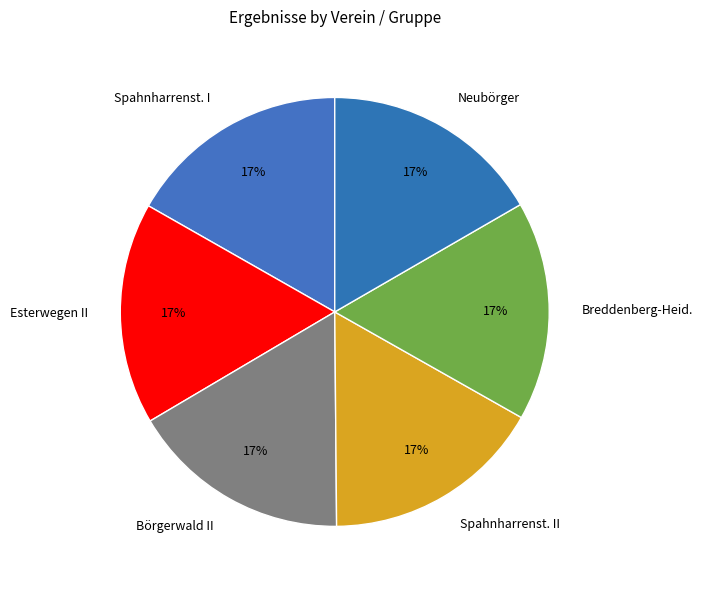

To the nearest percent, what percentage of the pie is Breddenberg-Heid.?

17%